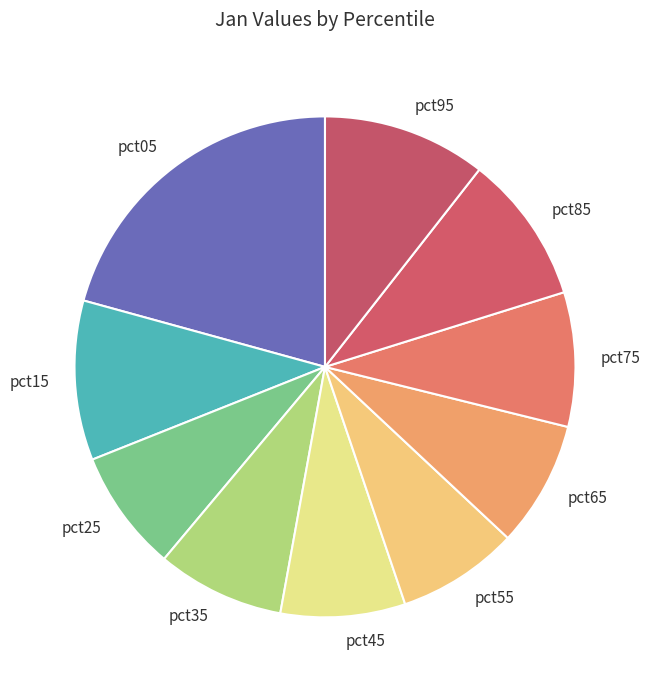

Is it true that pct15 is 24% of the pie?

False